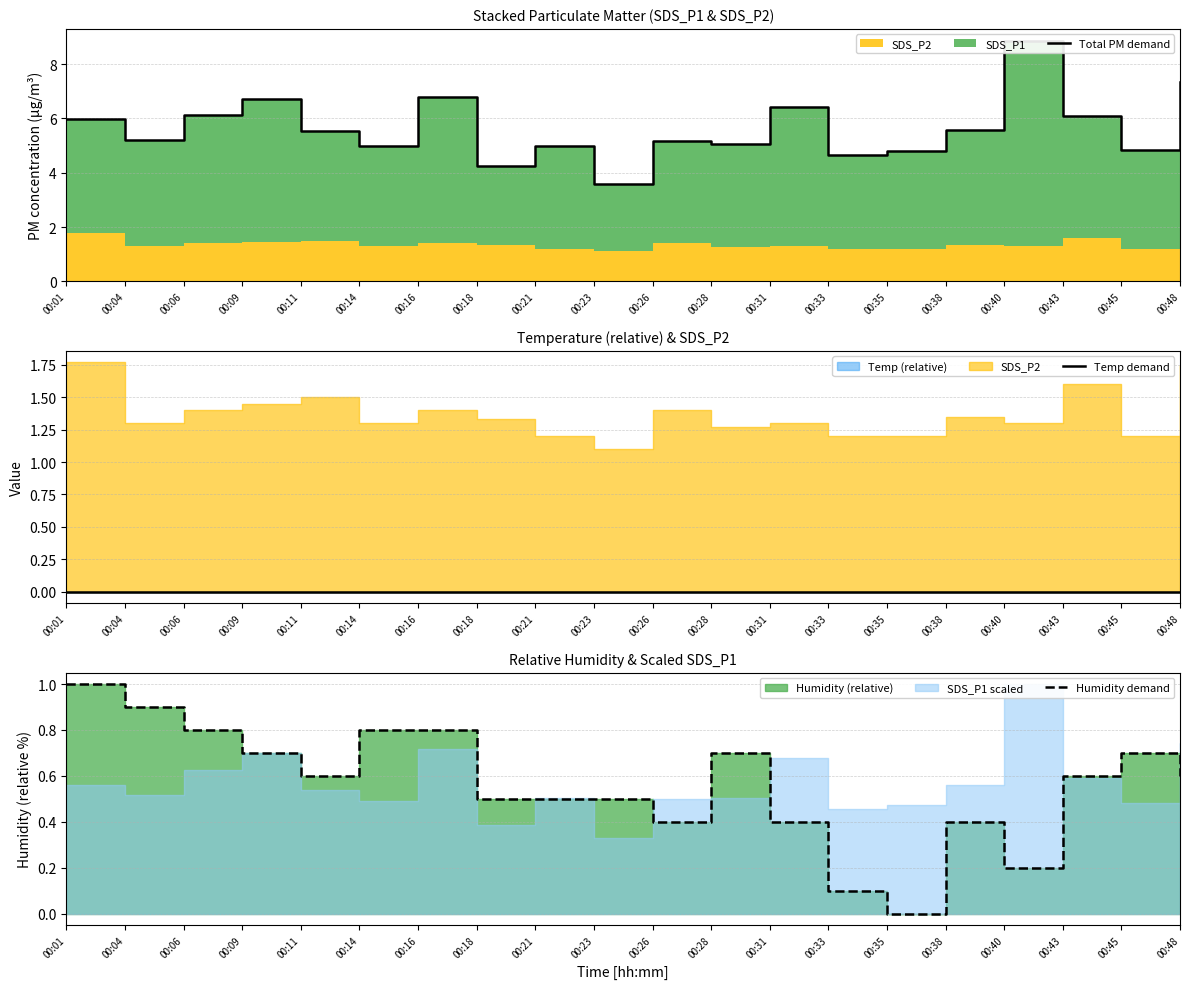

Which series changed the most between 00:09 and 00:33?

Total PM demand